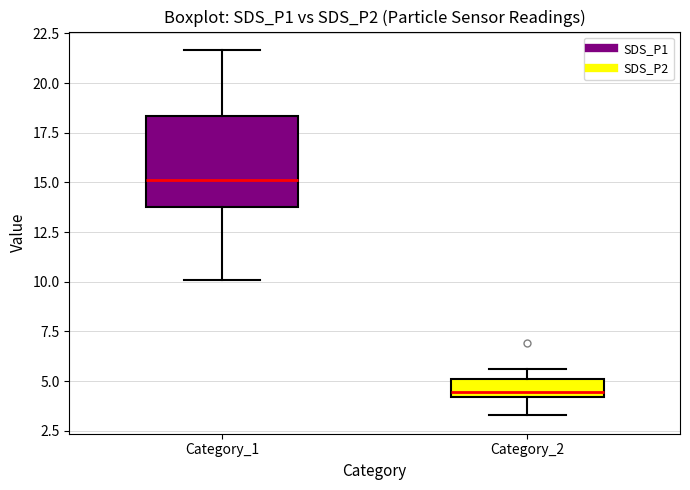

Reading left to right, read every box against the y-axis: the position of its median line, the range the box covers, and the ends of its whiskers. The values are not printed on the chart, so give them approximately, as read against the axis.

Category_1: median 15.0, box 14.0 to 18.5, whiskers 10.0 to 21.5
Category_2: median 4.5, box 4.0 to 5.0, whiskers 3.5 to 5.5